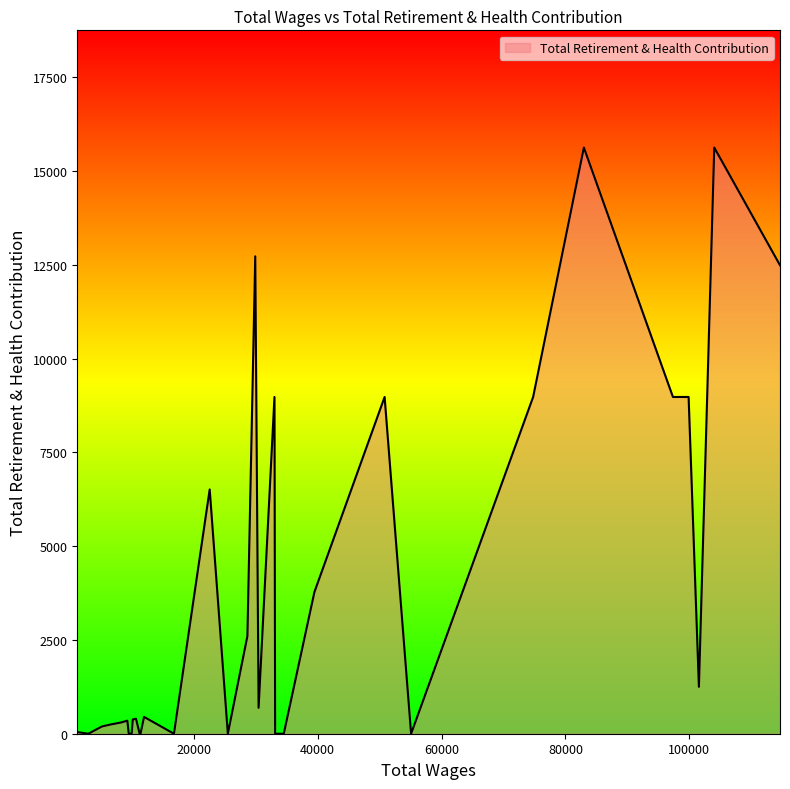

How many series are shown in this chart?

1